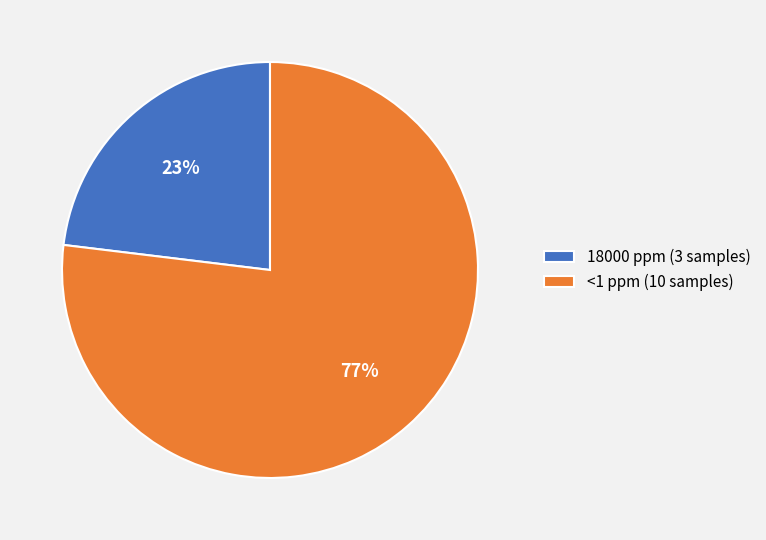

Which category has the biggest portion of the pie?

<1 ppm (10 samples)